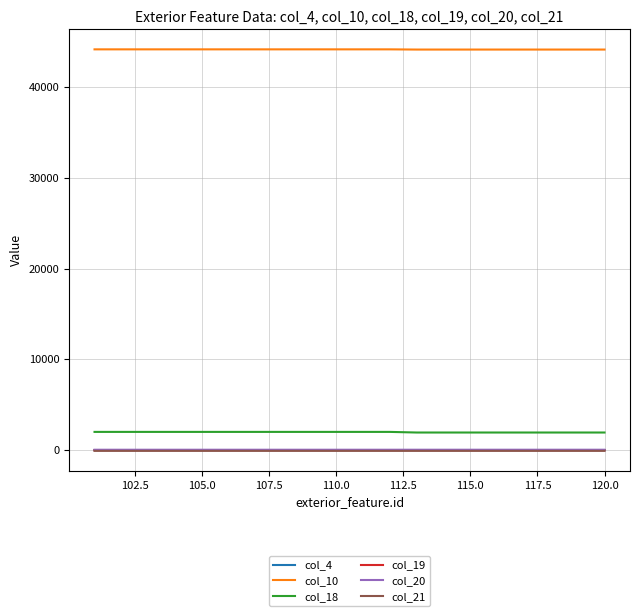

What is the lowest value of the col_19 series?

2.0